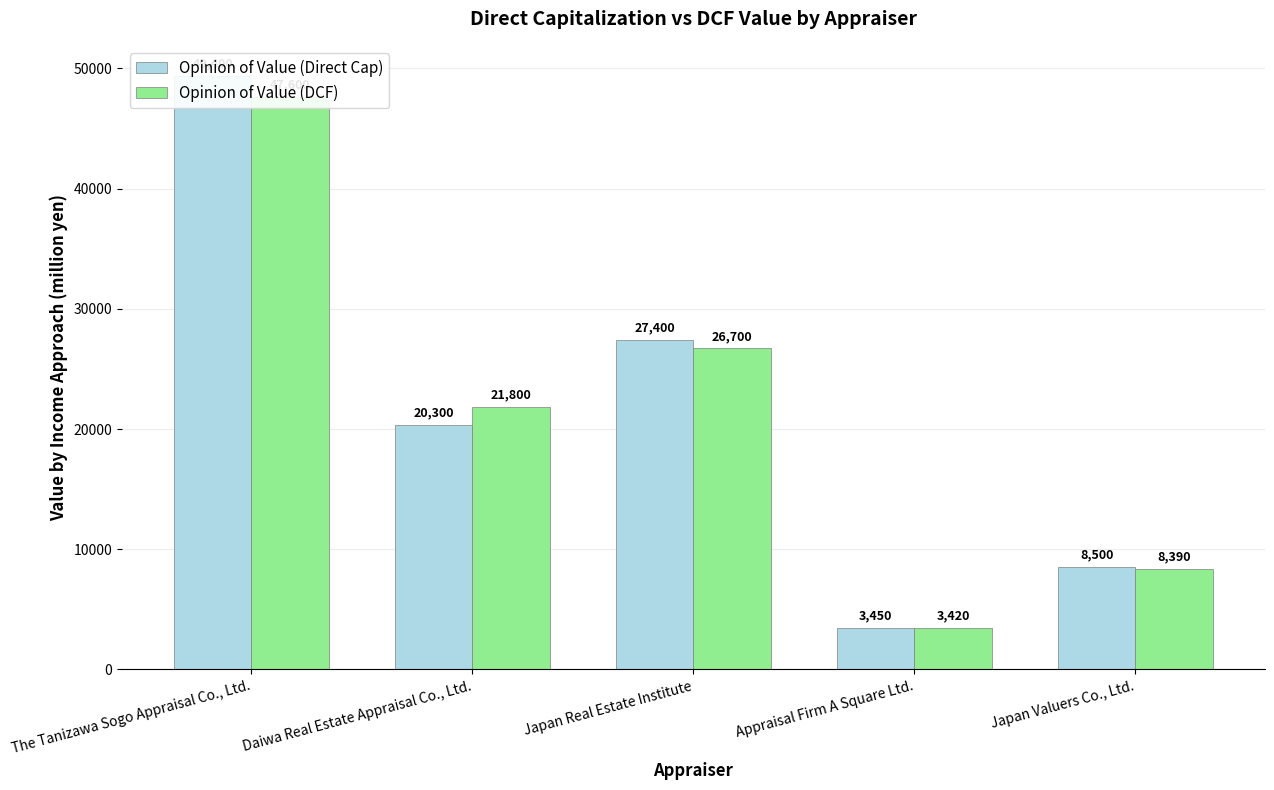

List the series in order of their peak value, lowest first.

Opinion of Value (DCF), Opinion of Value (Direct Cap)